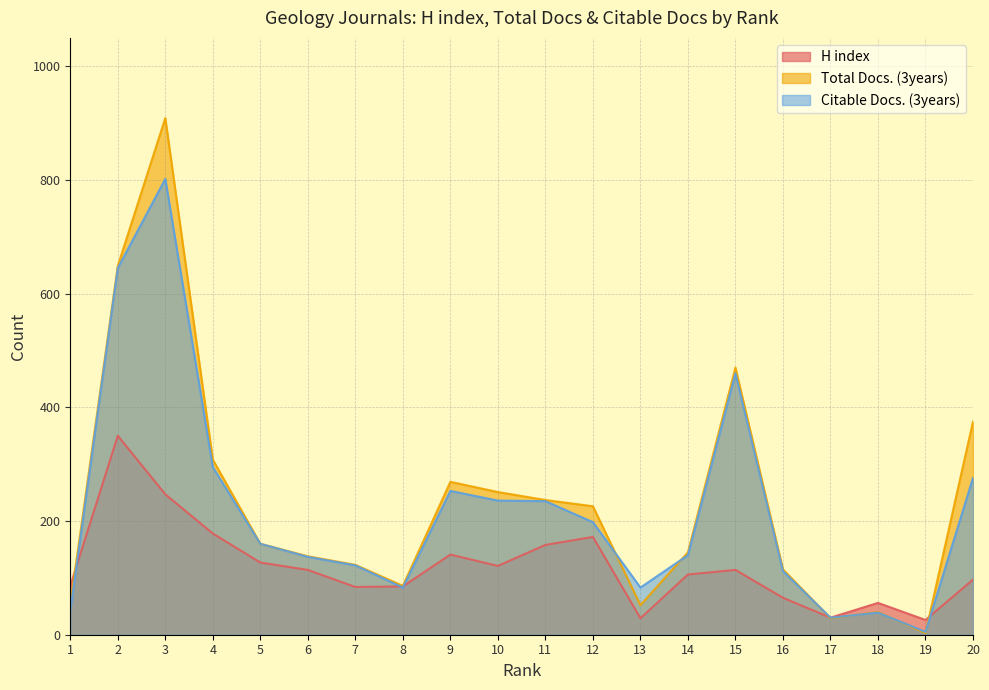

At how many categories does at least one series exceed 448?

3